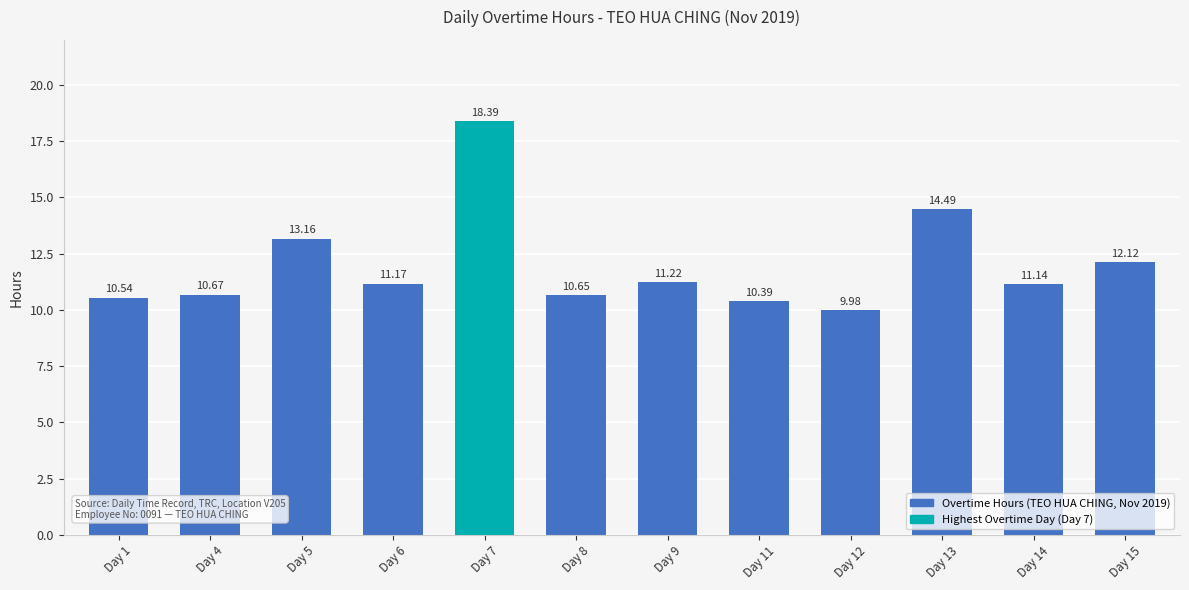

What value does the data have at Day 8?

10.7